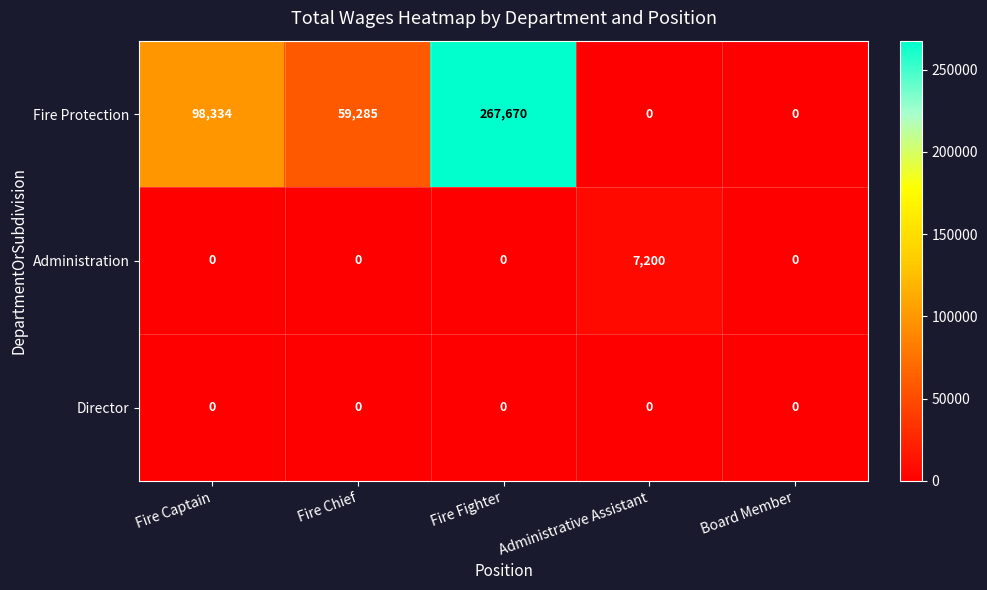

Which series has the widest spread of values?

Fire Protection